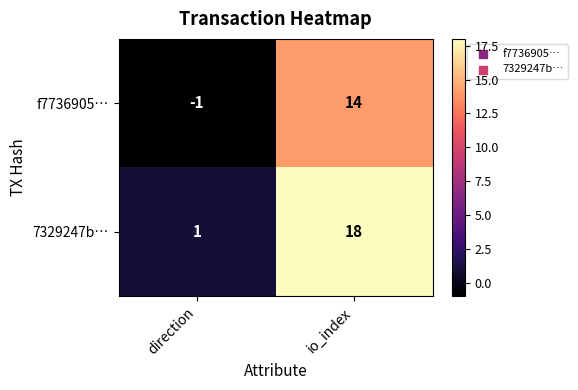

Between direction and io_index, which series saw the biggest shift?

7329247b…